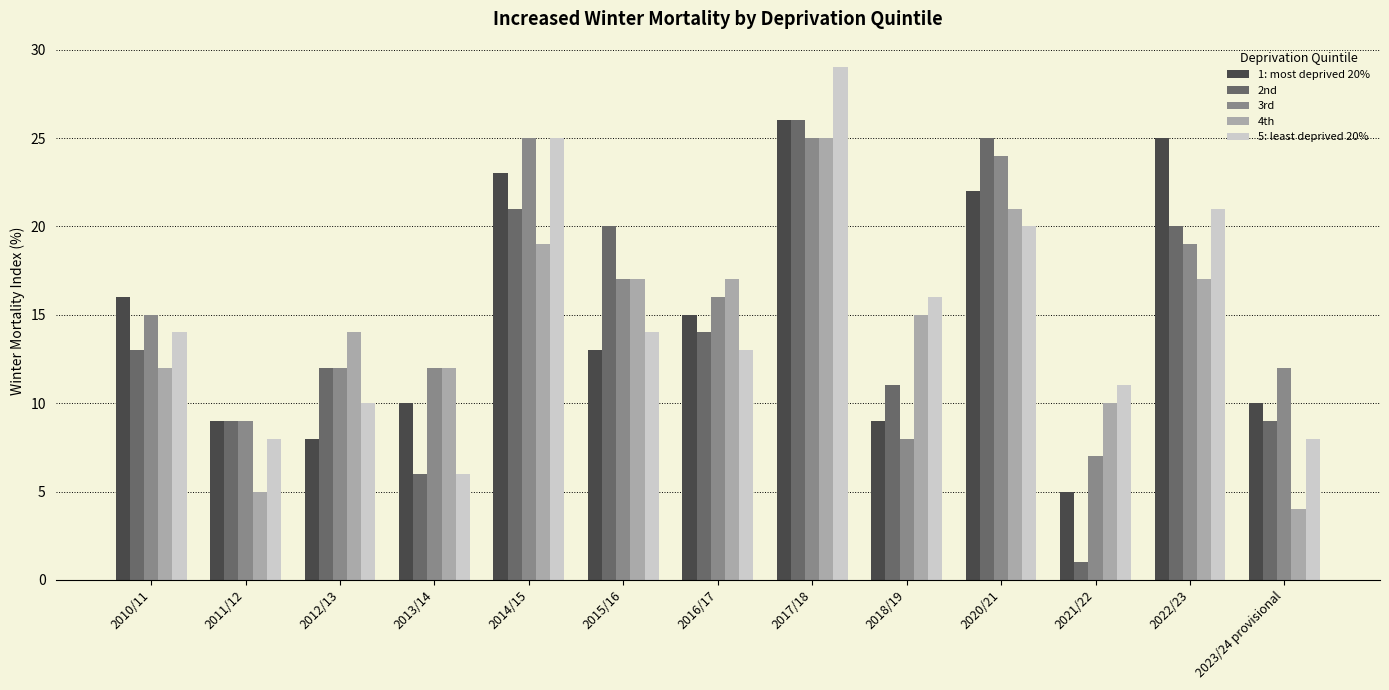

Are the bars horizontal?

No